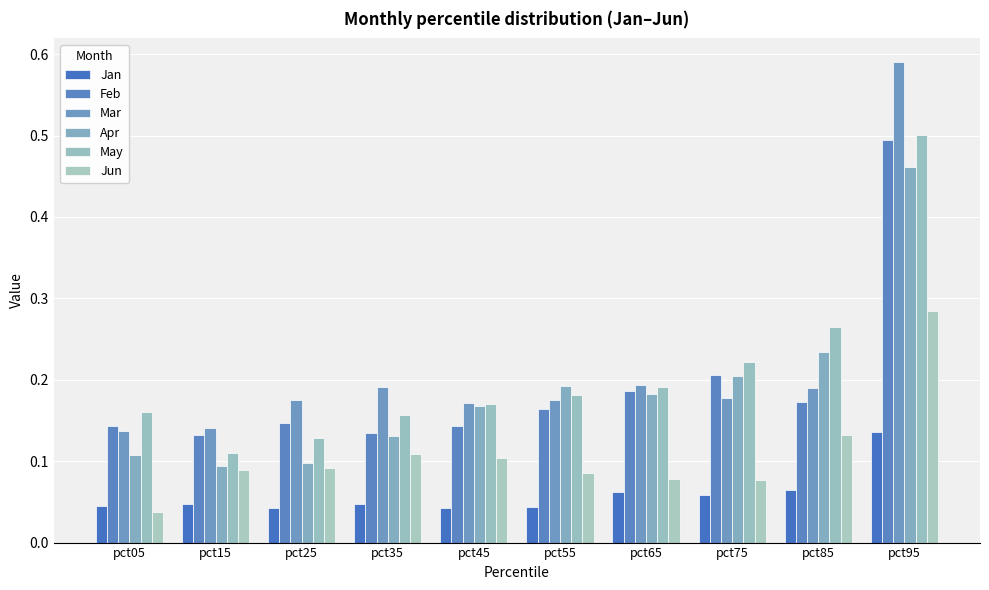

Which category has the highest value in the Apr series?

pct95